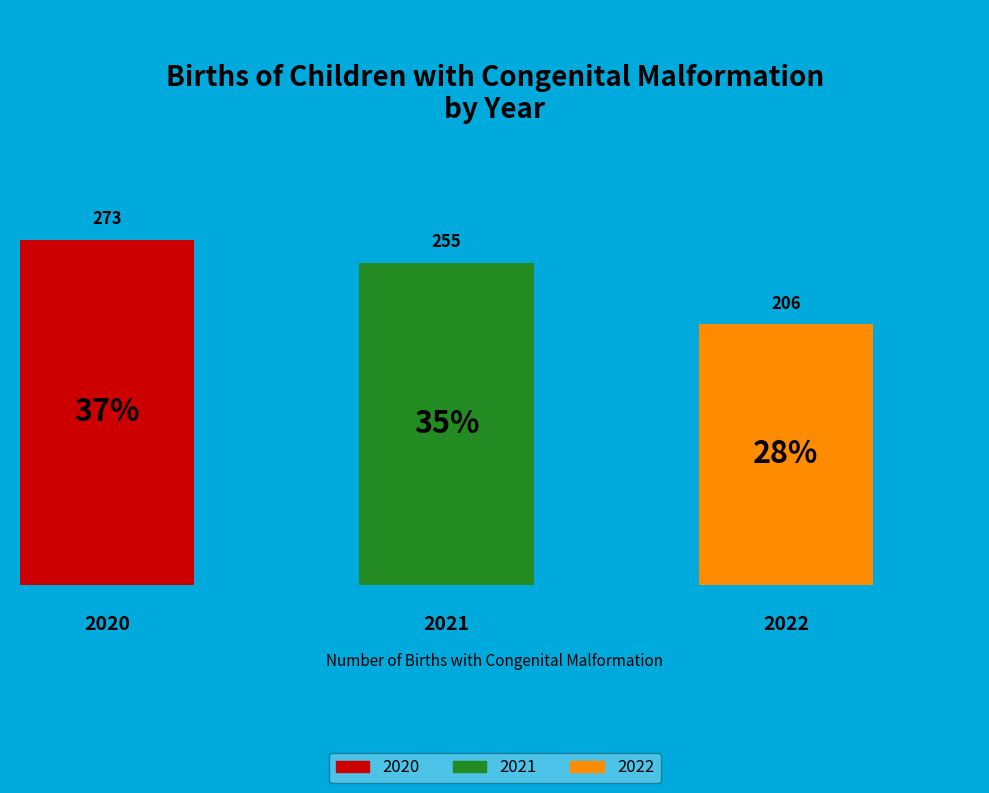

Do 2021 and 2022 together represent more than half of the pie?

Yes